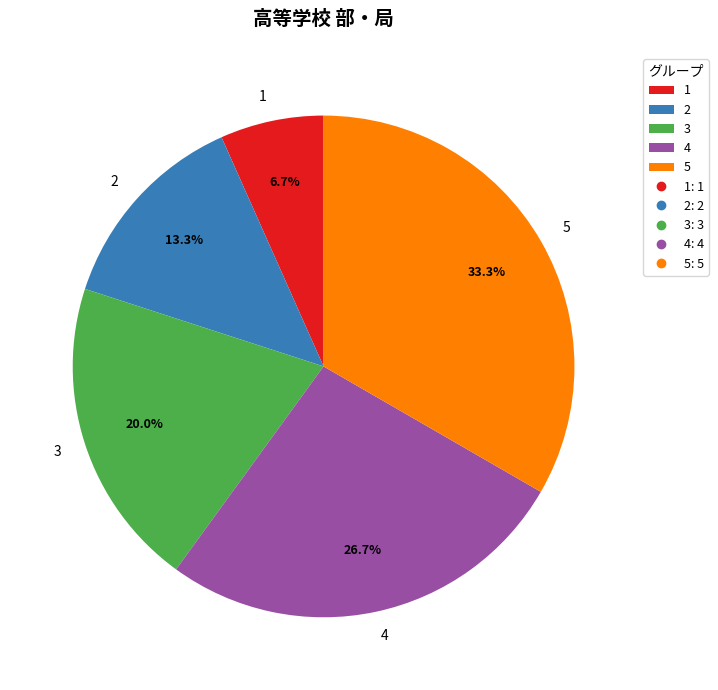

Is there any slice that represents more than half of the pie?

No